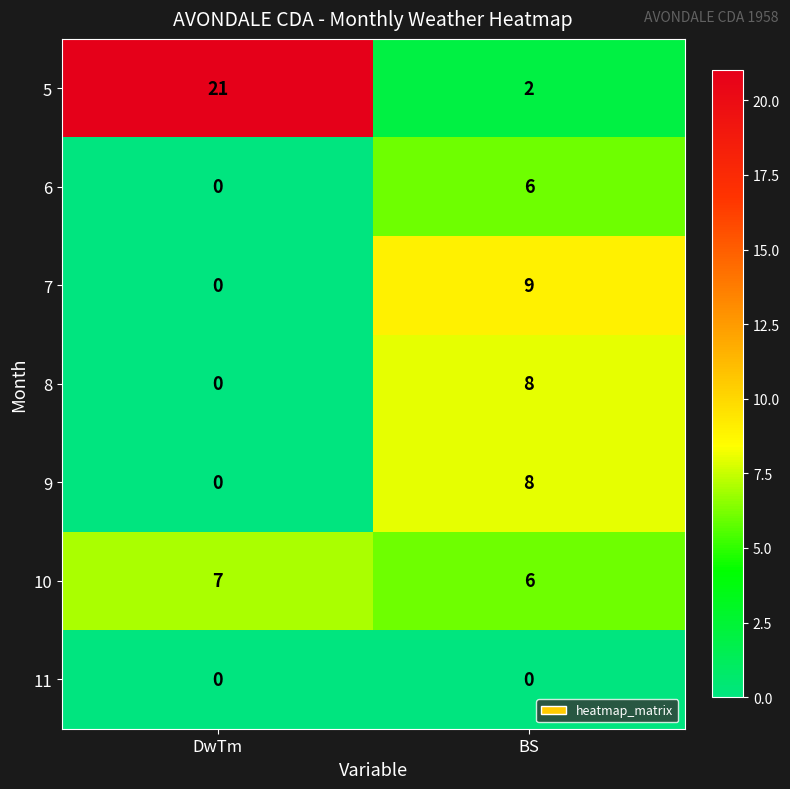

What is the average value of the 5 series?

12